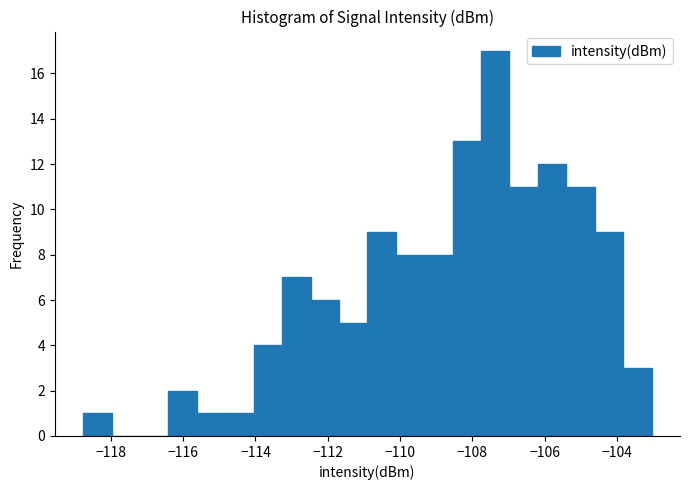

Around what value on the x-axis is the tallest bar? Give the approximate position of its centre, as read against the axis.

-107.4